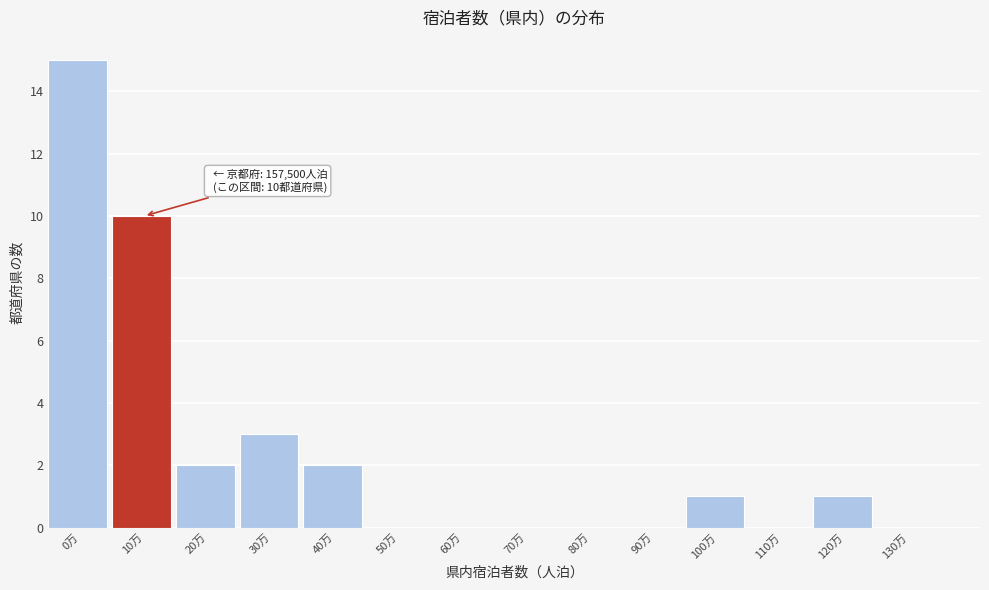

Reading left to right, extract all data points from this chart.

0万=15	10万=10	20万=2	30万=3	40万=2	50万=0	60万=0	70万=0	80万=0	90万=0	100万=1	110万=0	120万=1	130万=0